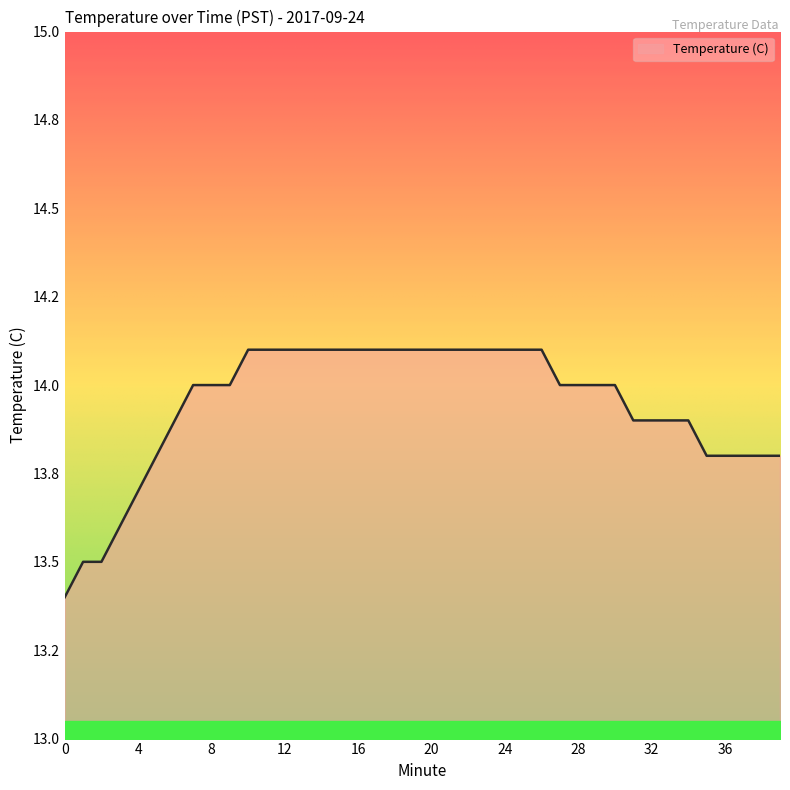

What is the maximum value shown in the chart?

14.1